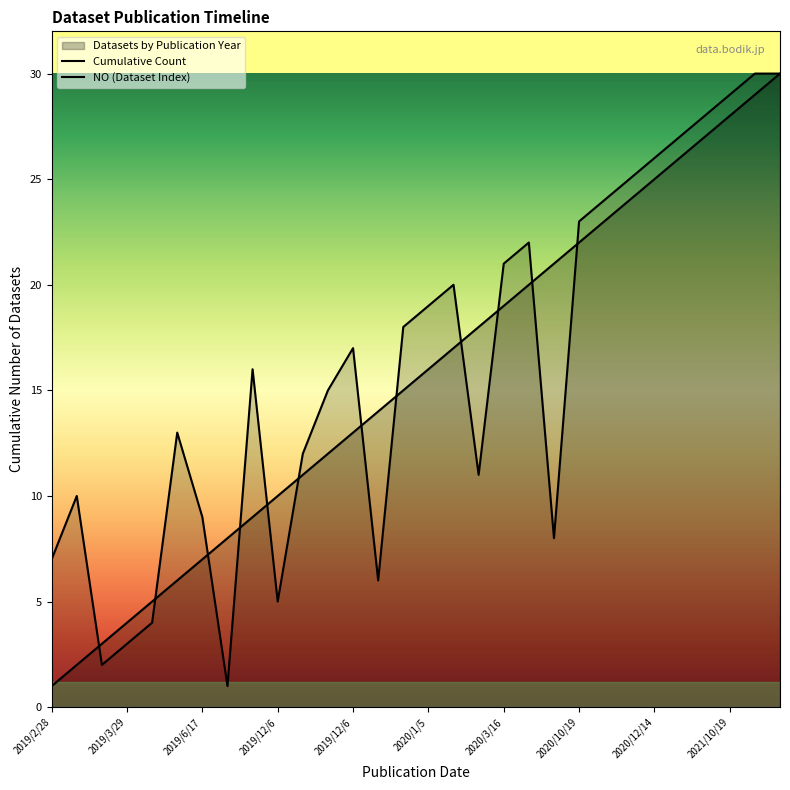

What is the change in value from 2019/5/16 to 2020/12/14?

+18